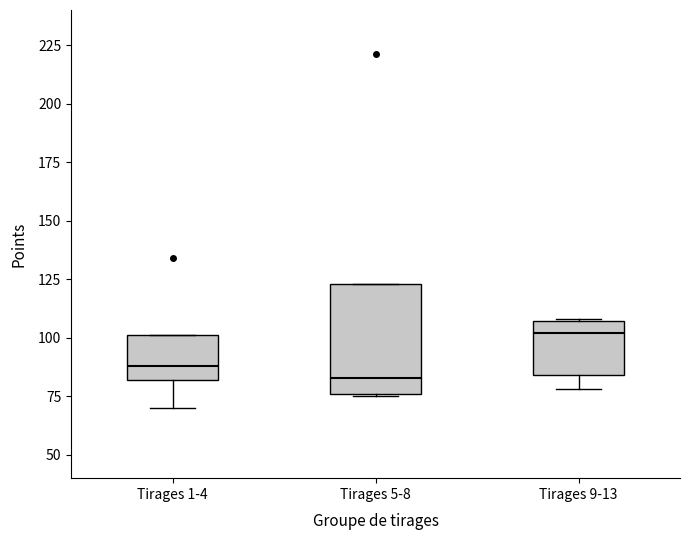

Where does the lower whisker of the box for Tirages 9-13 end on the y-axis? The values are not printed on the chart, so give them approximately, as read against the axis.

80